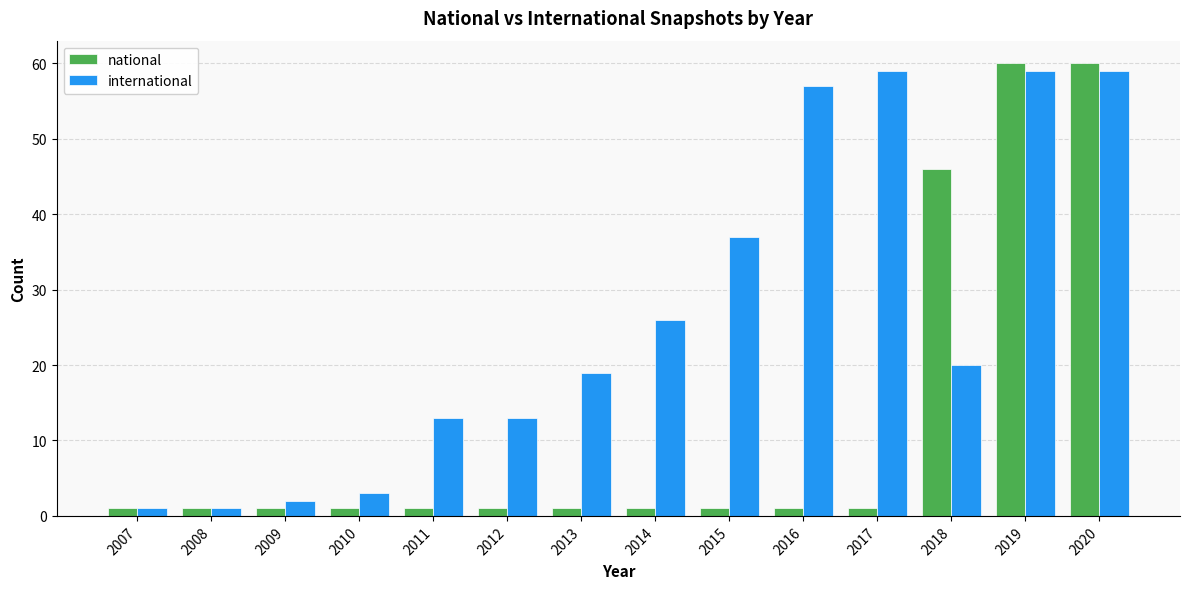

What is the lowest value of the international series?

1